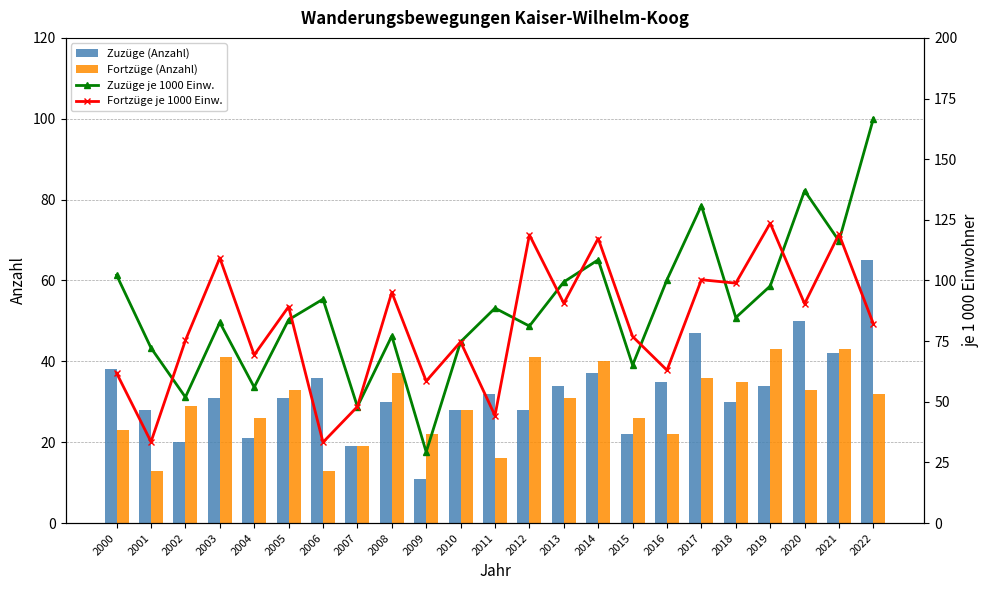

At which label does Fortzüge (Anzahl) reach its minimum?

2001